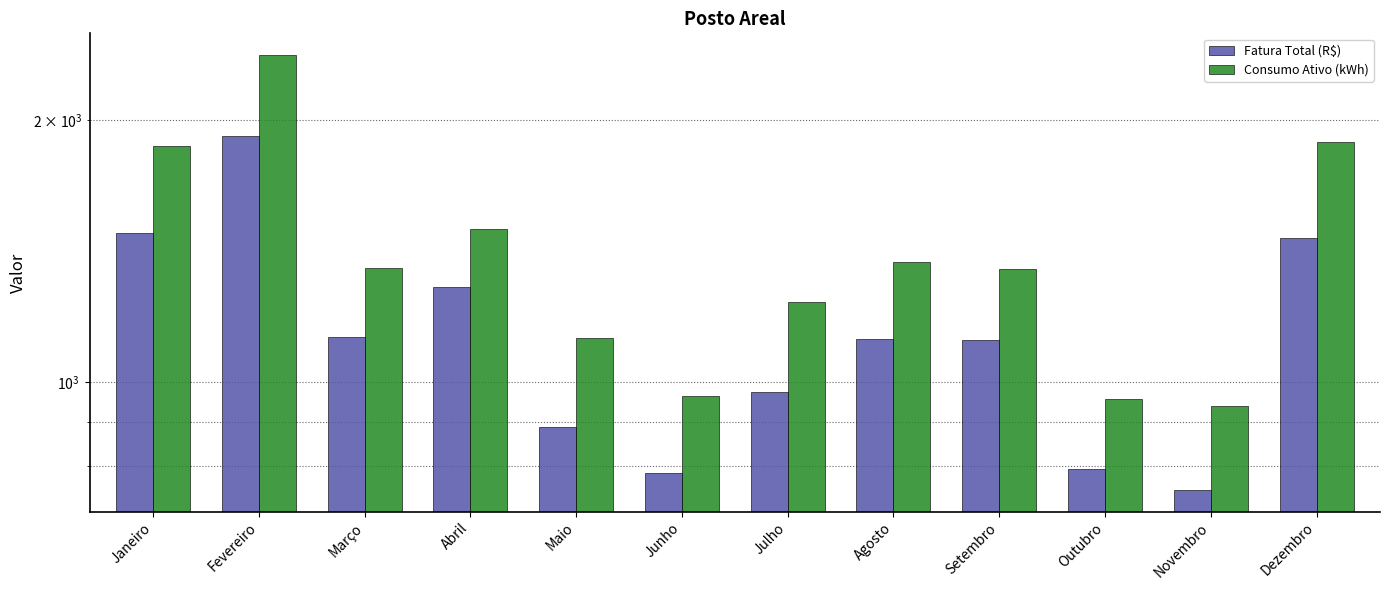

How many distinct data groups are displayed?

2